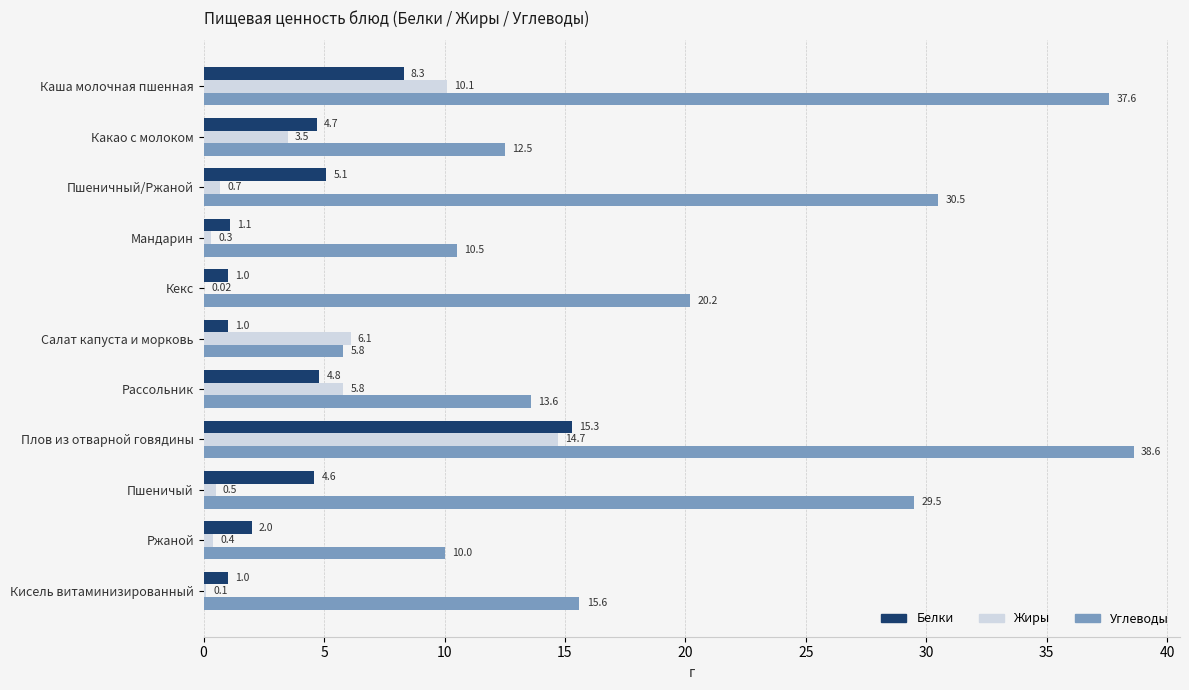

What is the sum of the Белки values at Плов из отварной говядины and Рассольник?

20.1